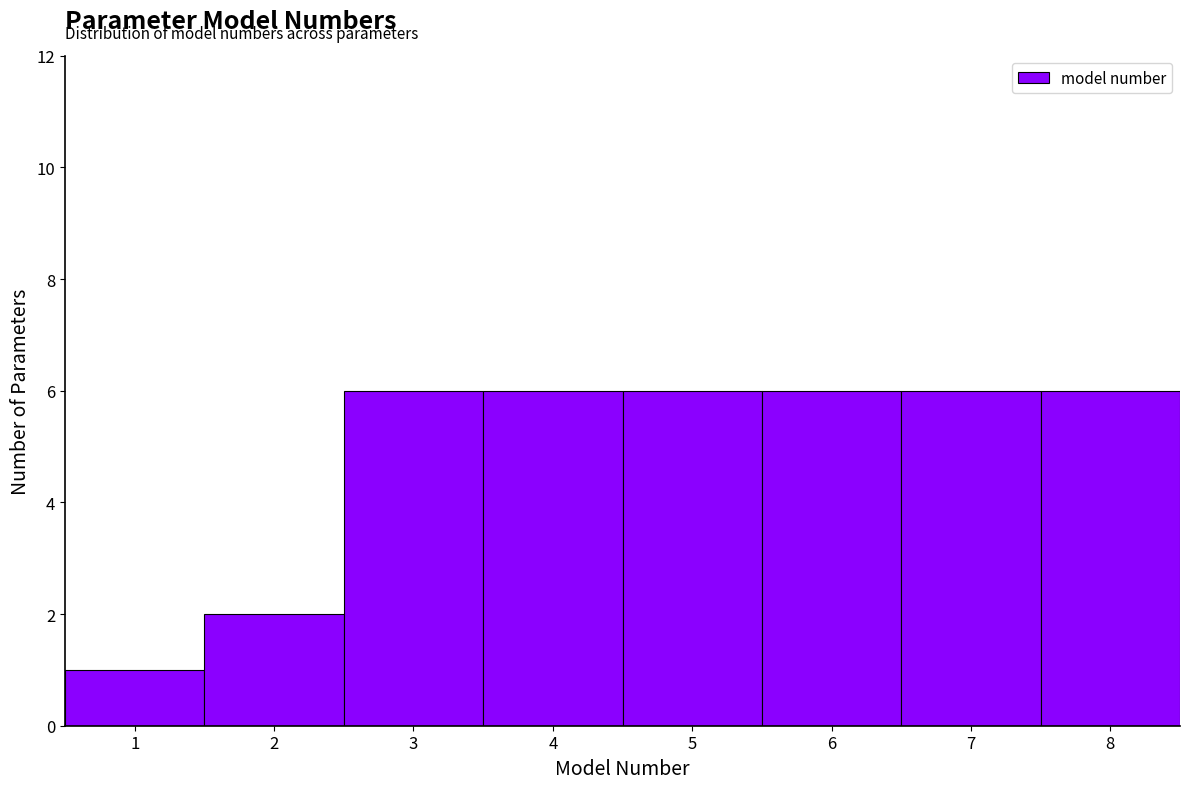

What is the height of the bar covering 1.5 to 2.5 on the x-axis? The values are not printed on the chart, so give them approximately, as read against the axis.

2